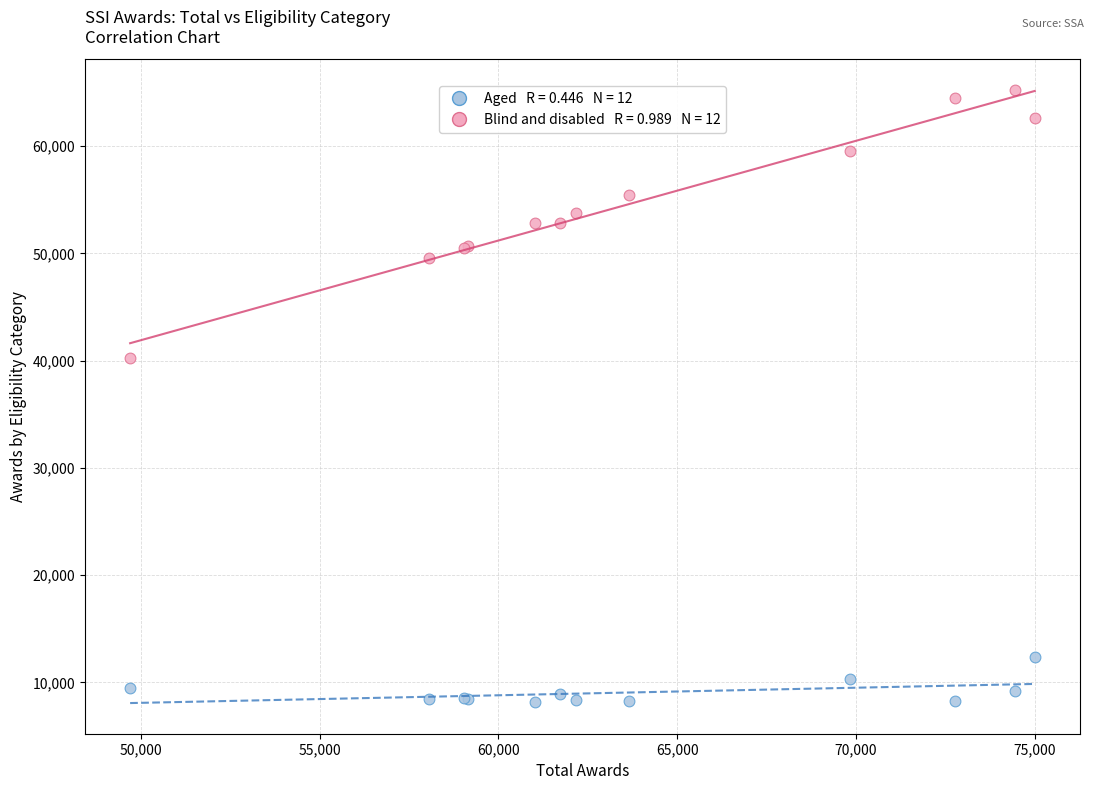

Across all series, what Y value is closest to 36726?

40203